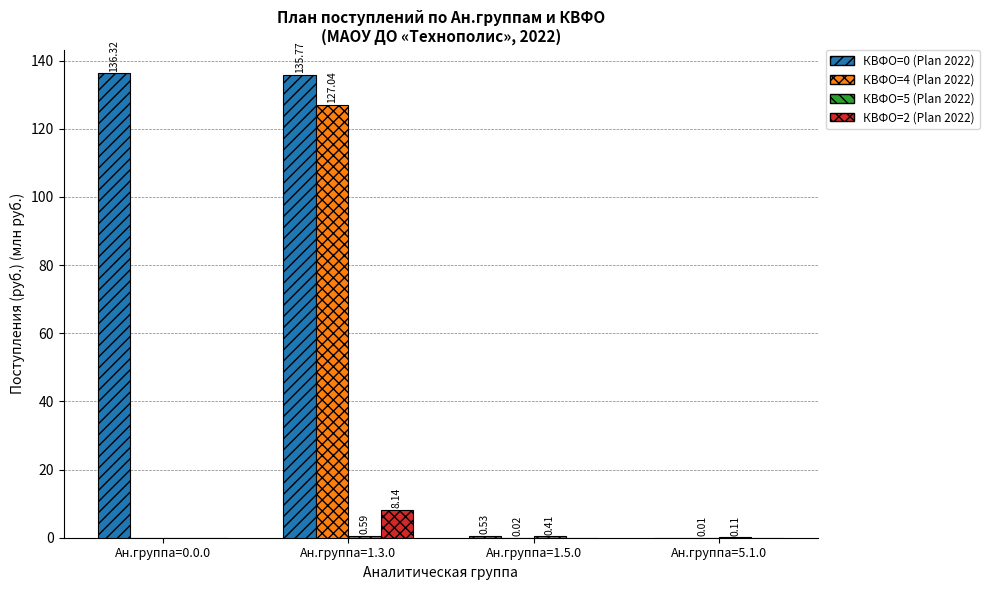

What is the sum of the КВФО=0 (Plan 2022) values at Ан.группа=0.0.0 and Ан.группа=1.5.0?

136.8